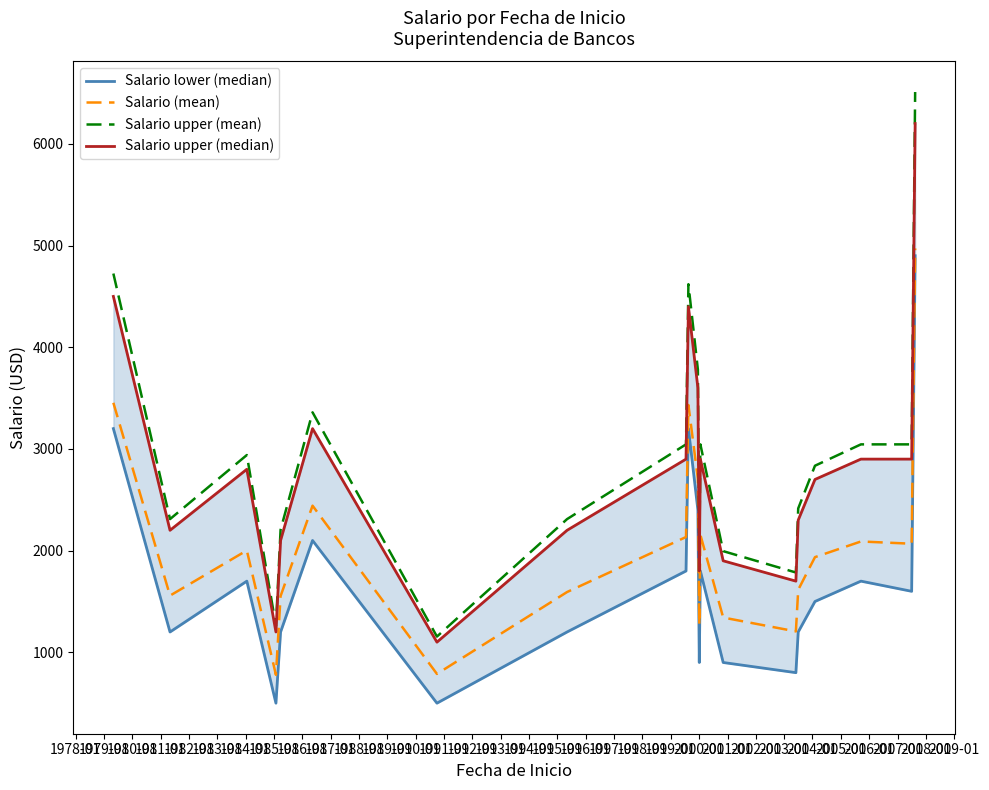

True or false: Salario lower (median) and Salario upper (mean) cross at least once.

False